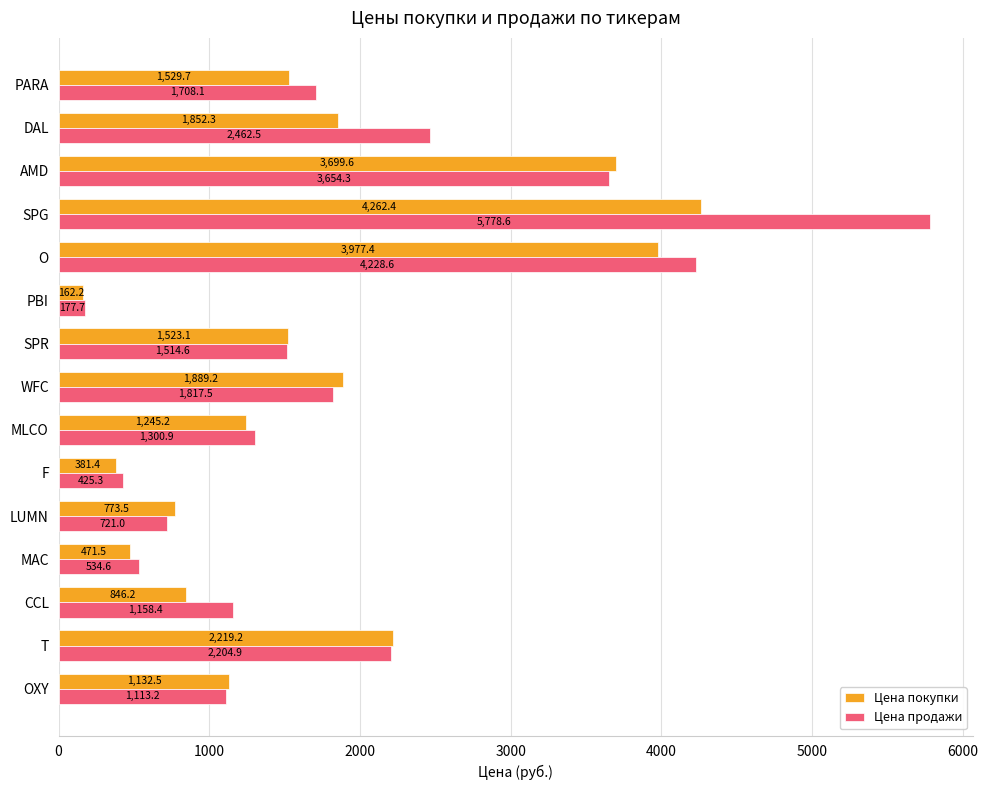

At which category does the chart reach its minimum across all series?

PBI